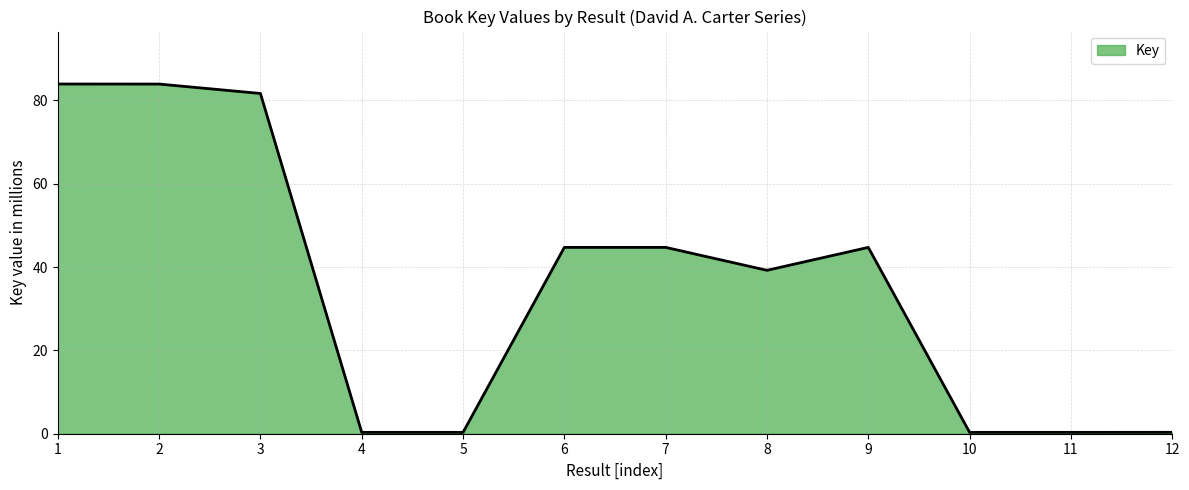

What is the difference between the maximum and minimum values?

83.6